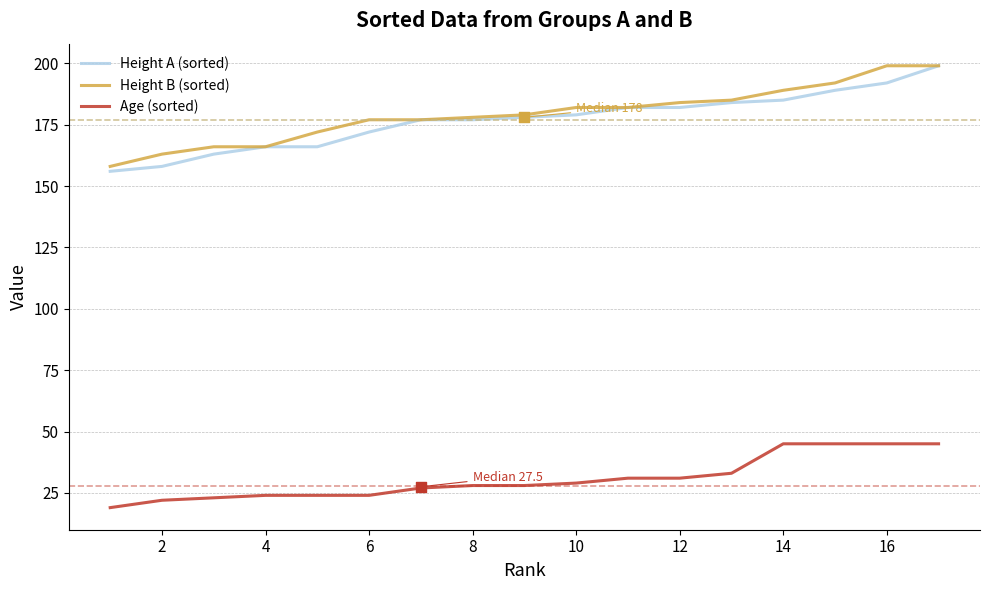

True or false: Height A (sorted) and Age (sorted) cross at least once.

False